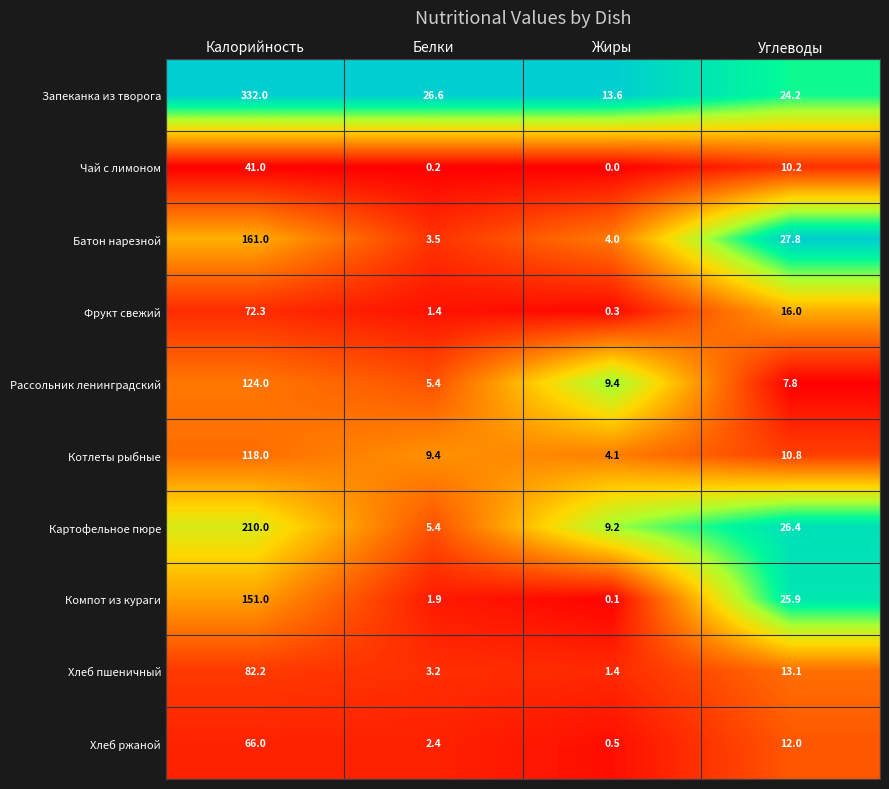

True or false: Хлеб пшеничный has a value of 2.4 at Жиры.

False